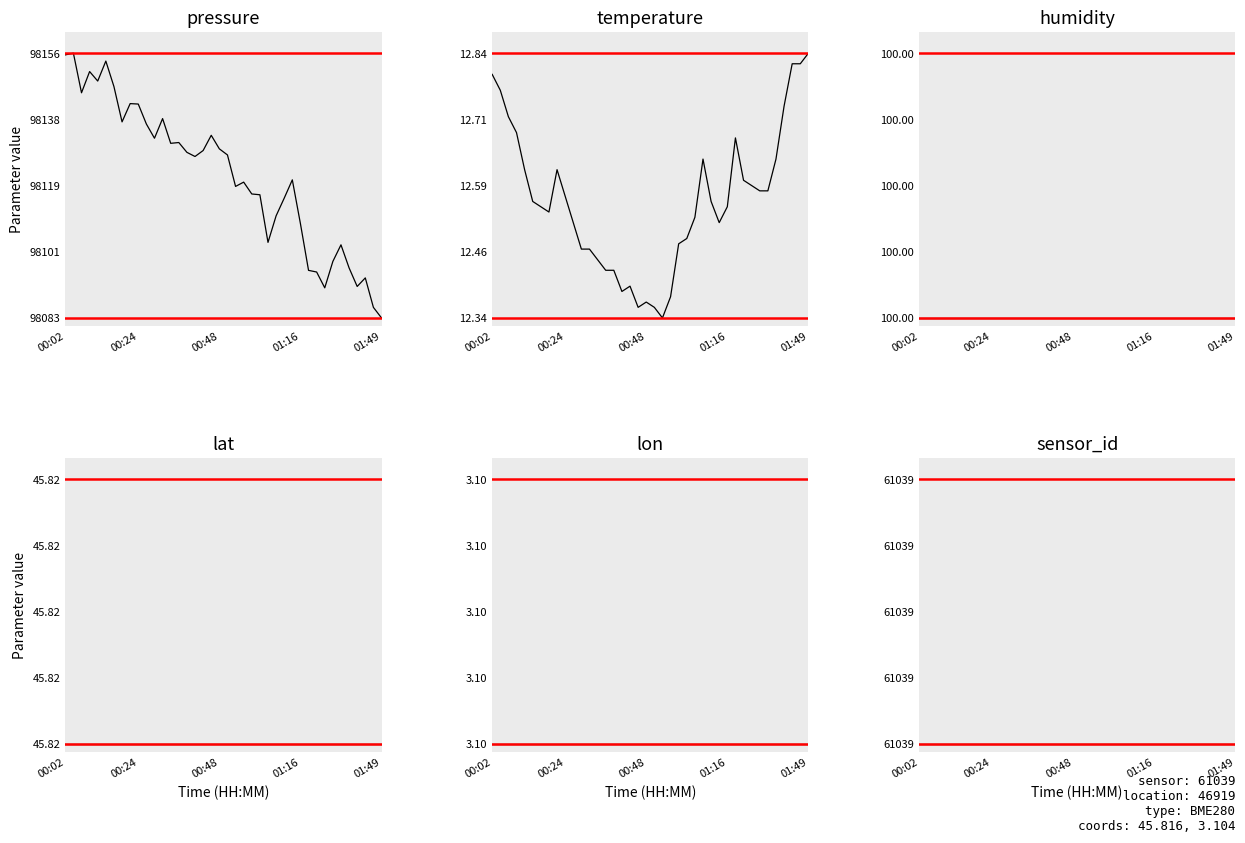

List the series in order of their peak value, lowest first.

humidity, lat, lon, sensor_id, pressure, temperature